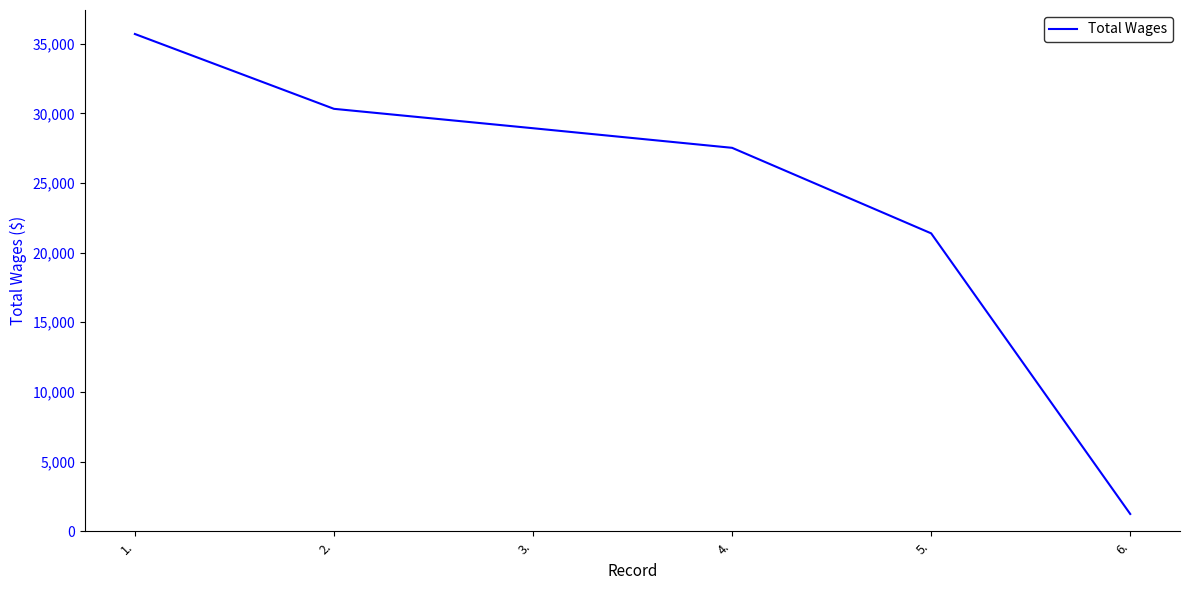

What is the difference between the values at 4. and 1.?

8173